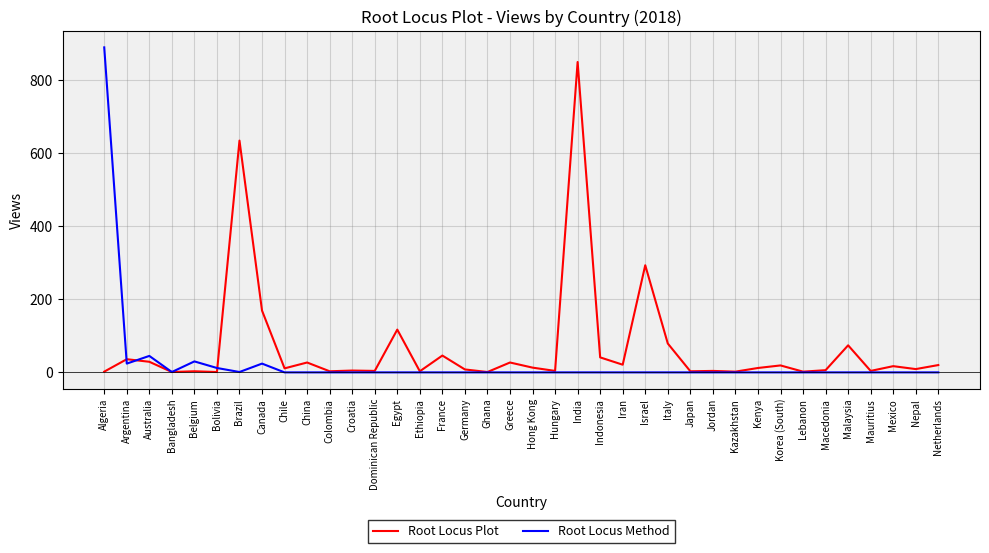

Which series ends up on top after the final intersection of Root Locus Plot and Root Locus Method?

Root Locus Plot